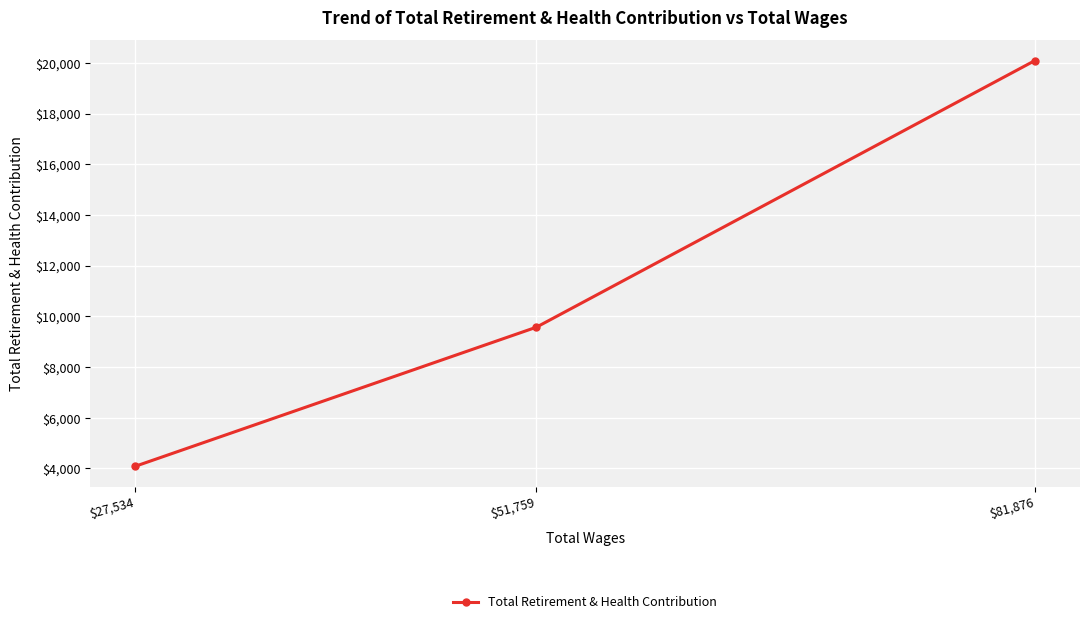

Rank the categories by value from lowest to highest.

$27,534, $51,759, $81,876